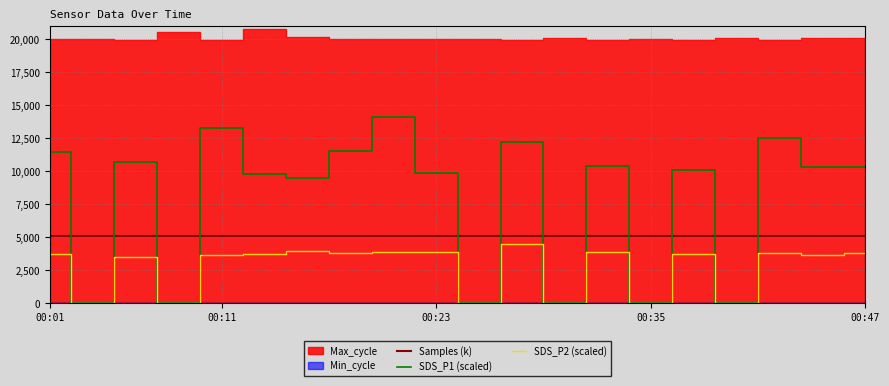

How many interior local peaks does the Samples (k) series have?

7